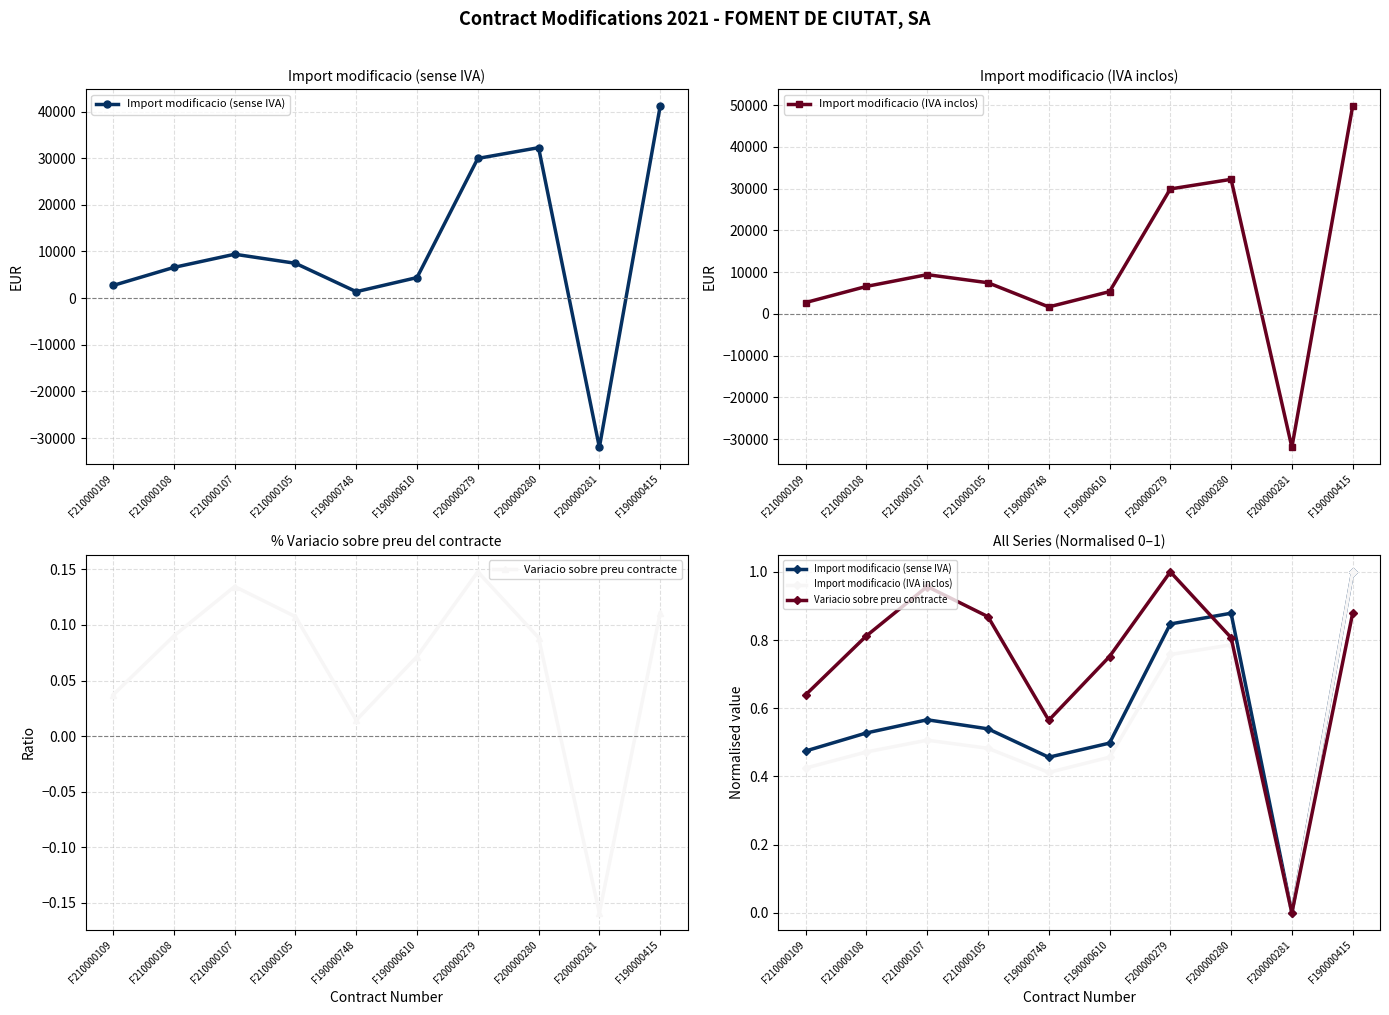

True or false: Import modificacio (sense IVA) and Import modificacio (IVA inclos) cross at least once.

False